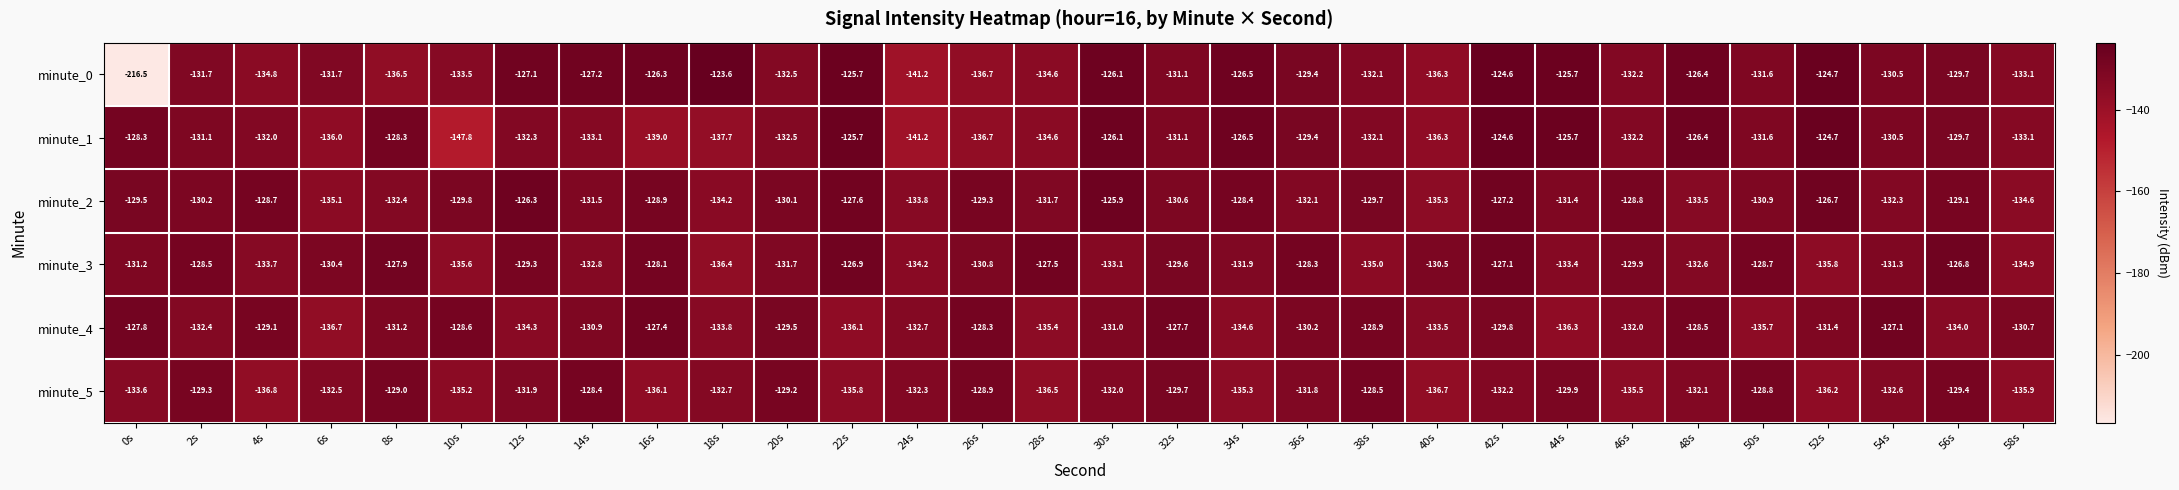

What is the spread (max minus min) of values at 8s?

8.6